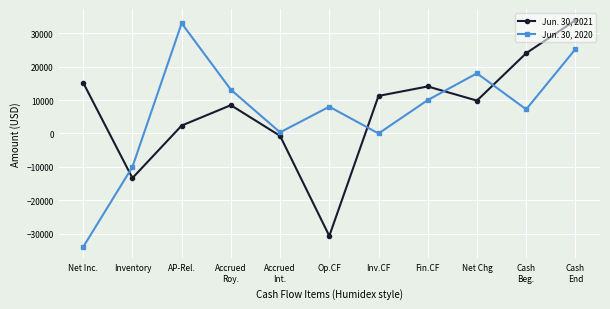

Reading left to right, extract all data points from this chart.

Jun. 30, 2021: Net Inc.=15197	Inventory=-13350	AP-Rel.=2370	Accrued
Roy.=8475	Accrued
Int.=-714	Op.CF=-30684	Inv.CF=11250	Fin.CF=14080	Net Chg=9843	Cash
Beg.=24041	Cash
End=33884
Jun. 30, 2020: Net Inc.=-33970	Inventory=-10000	AP-Rel.=33000	Accrued
Roy.=13108	Accrued
Int.=338	Op.CF=8021	Inv.CF=0	Fin.CF=10000	Net Chg=18021	Cash
Beg.=7229	Cash
End=25250